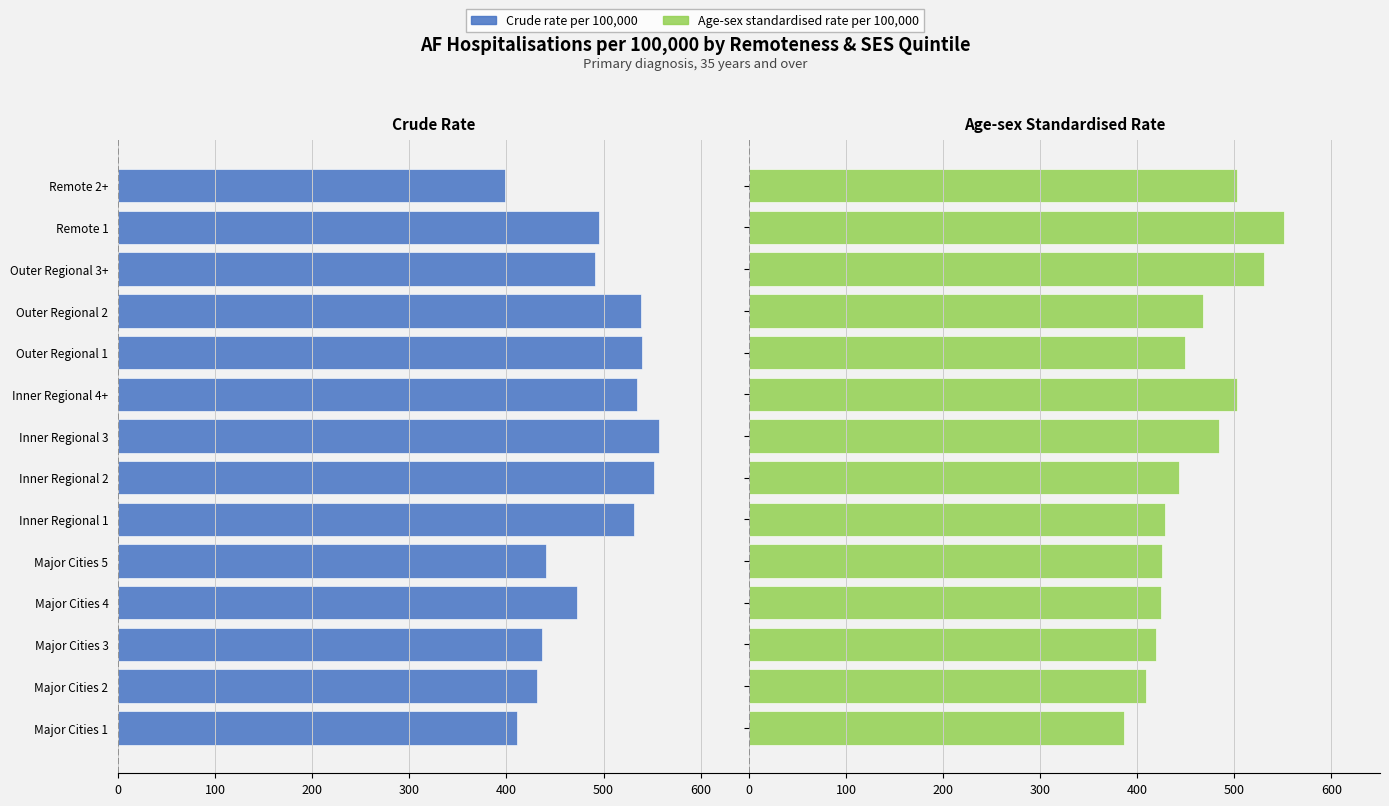

Are the bars grouped side by side (vs. stacked)?

Yes